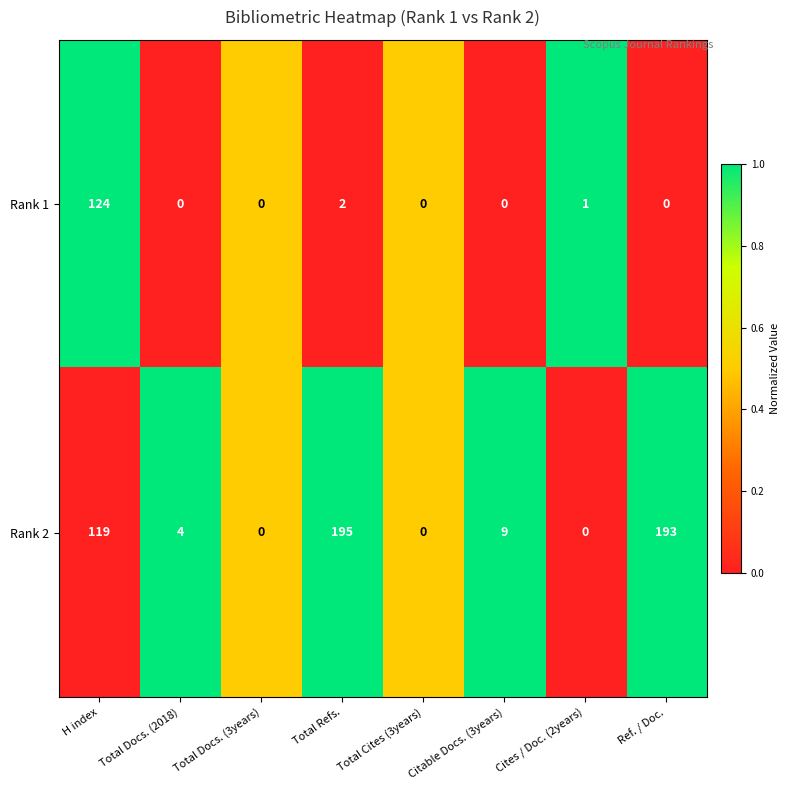

Count the number of categories in the chart.

8